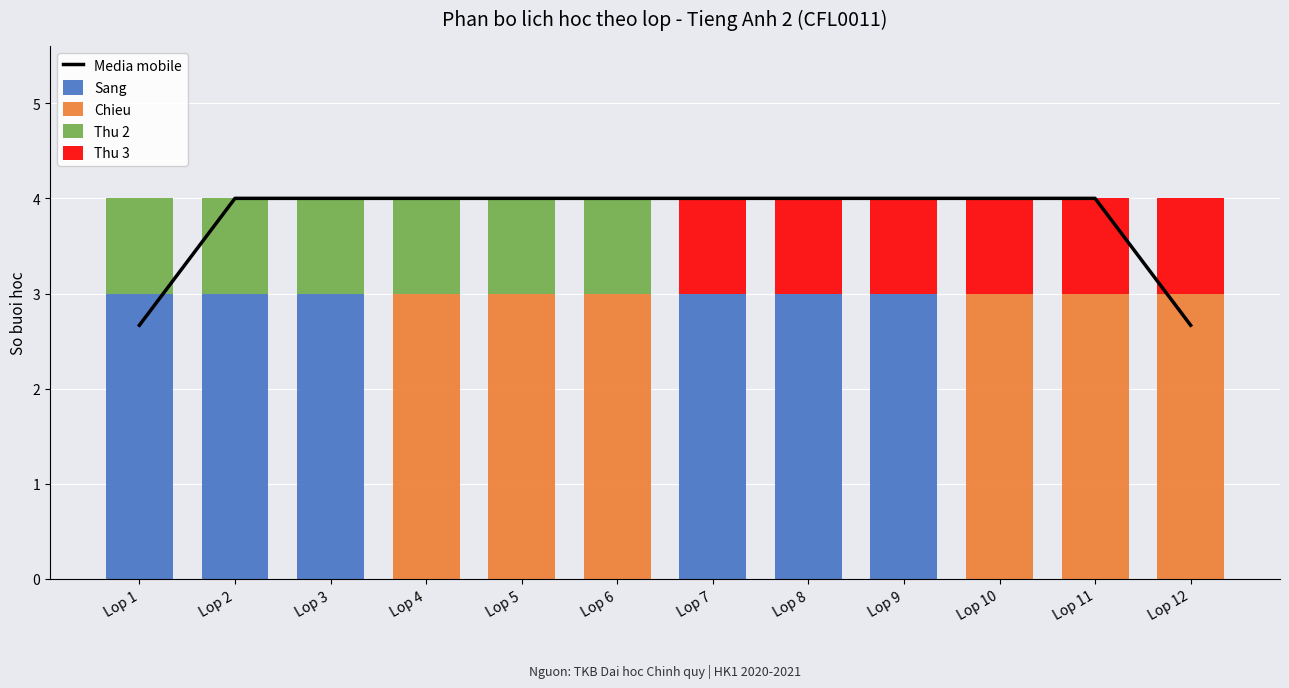

What is the sum of the Media mobile values at Lop 8 and Lop 5?

8.0